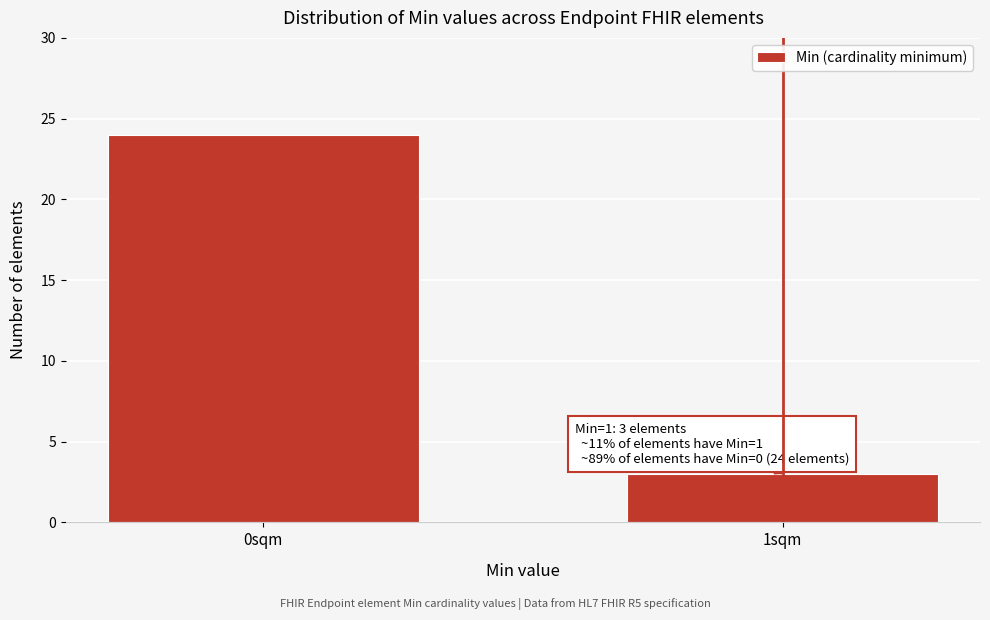

Reading left to right, what are all the values shown in this chart?

24	3